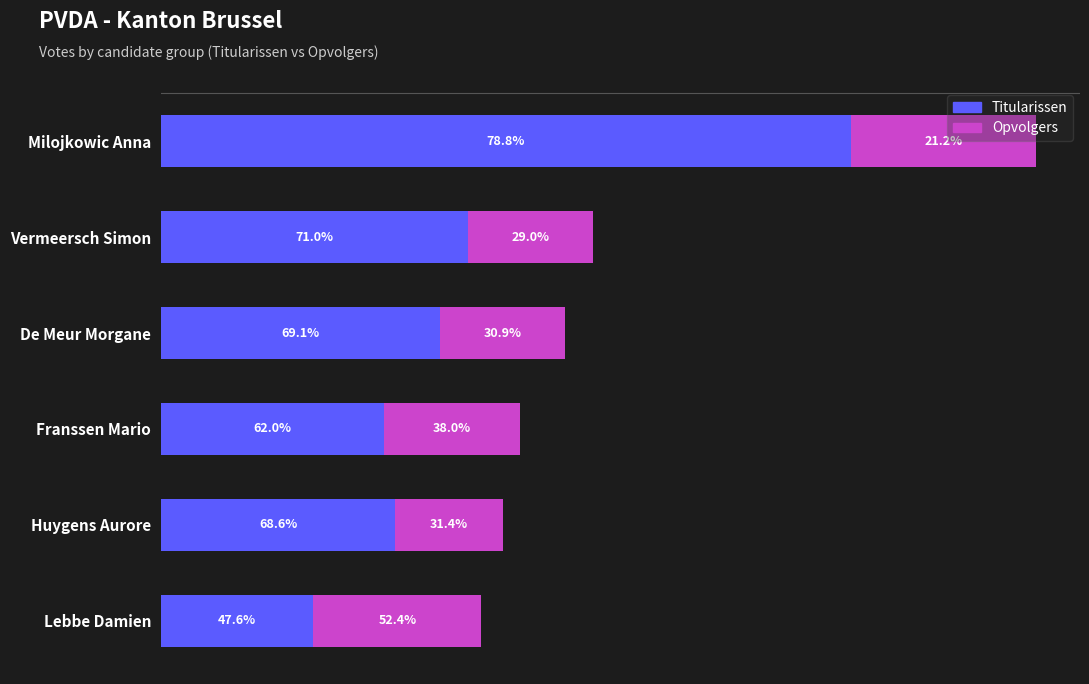

What are all the series names shown in the legend?

Titularissen, Opvolgers